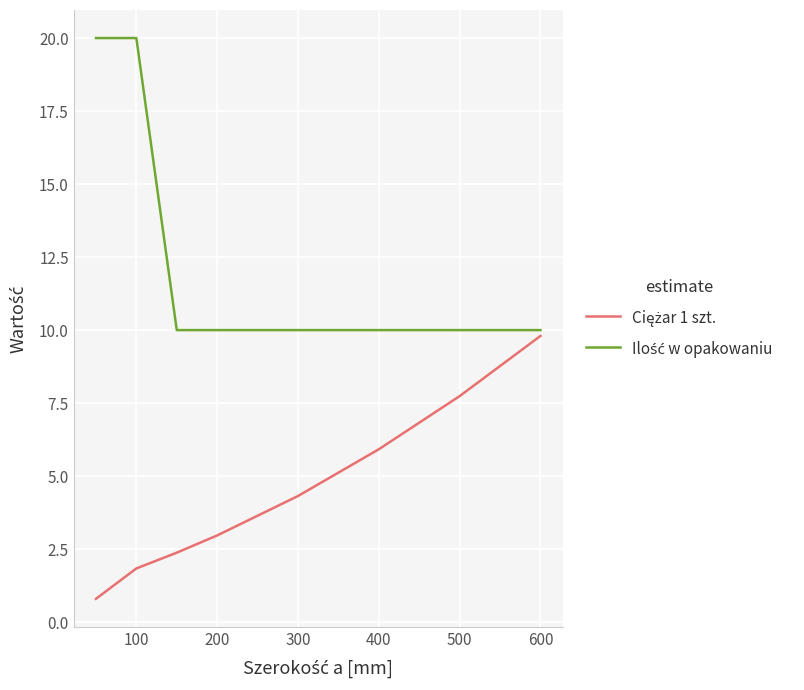

What is the average value of the Ilość w opakowaniu series?

12.5